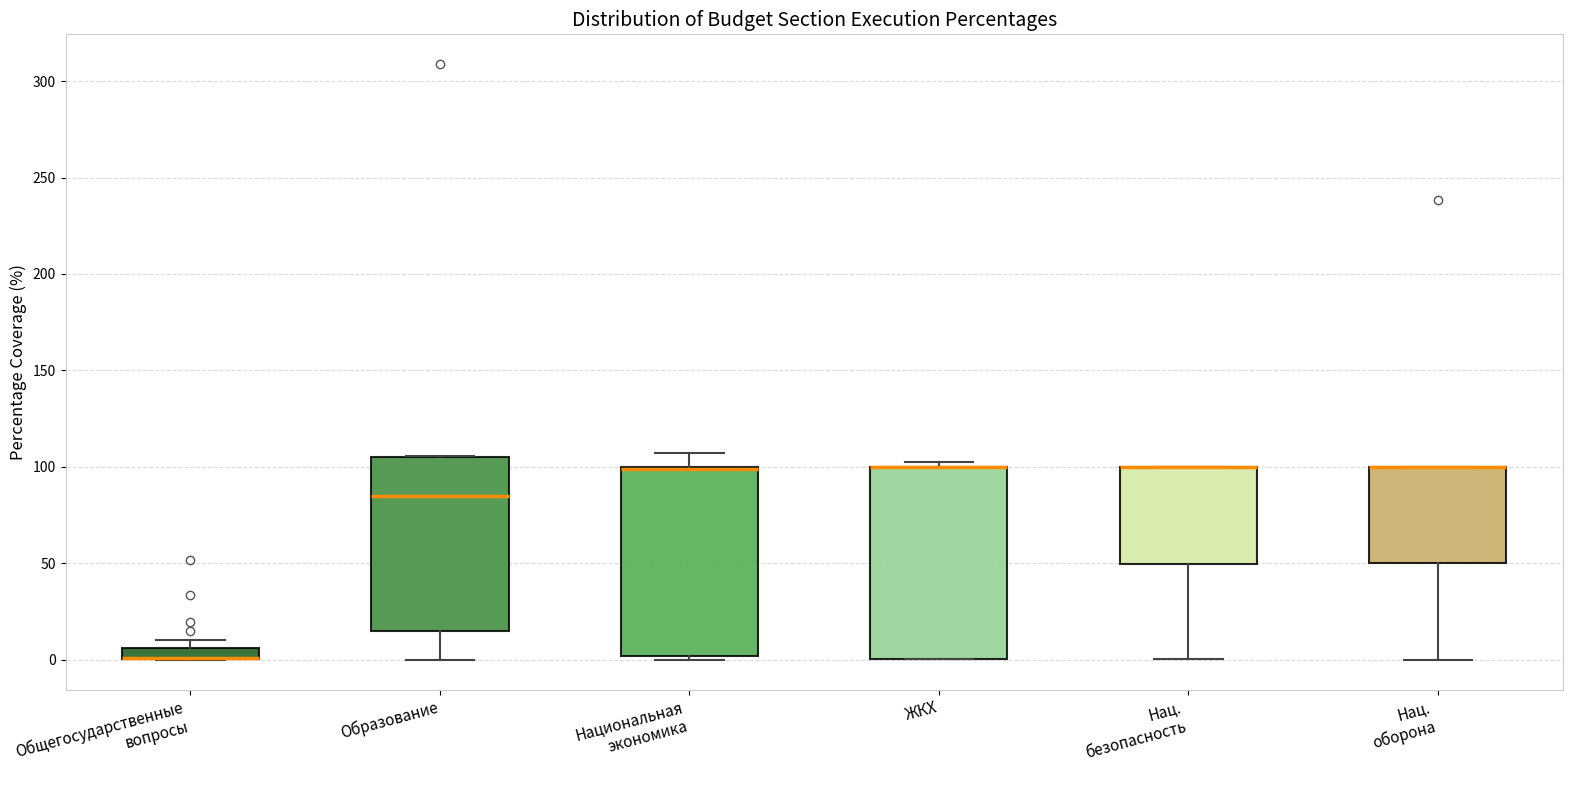

Where is the upper edge of the box for Образование on the y-axis? The values are not printed on the chart, so give them approximately, as read against the axis.

105